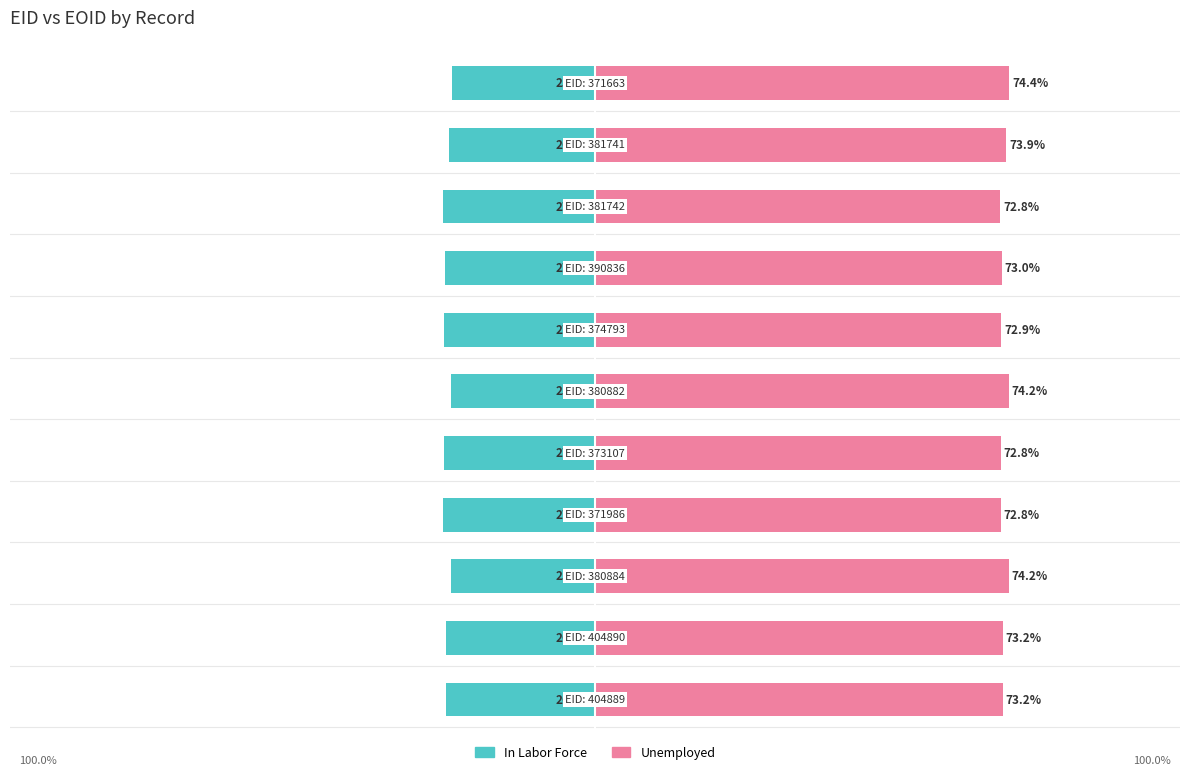

Which series has the largest range (max minus min)?

Unemployed